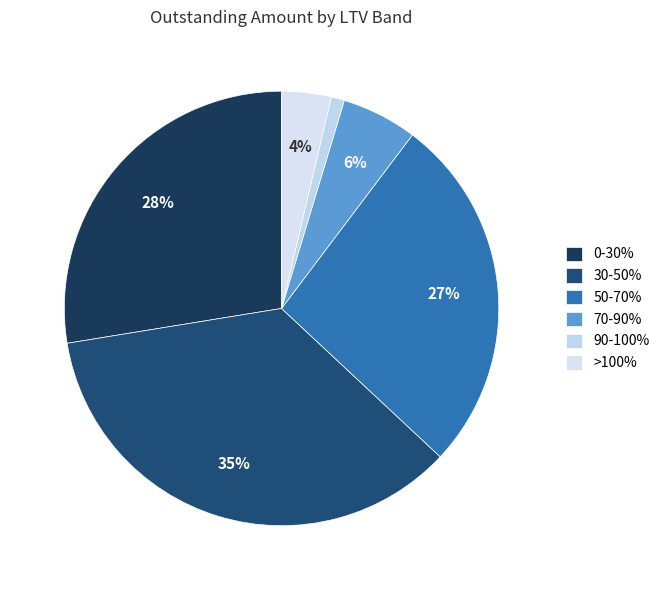

Count the number of slices in the pie.

6